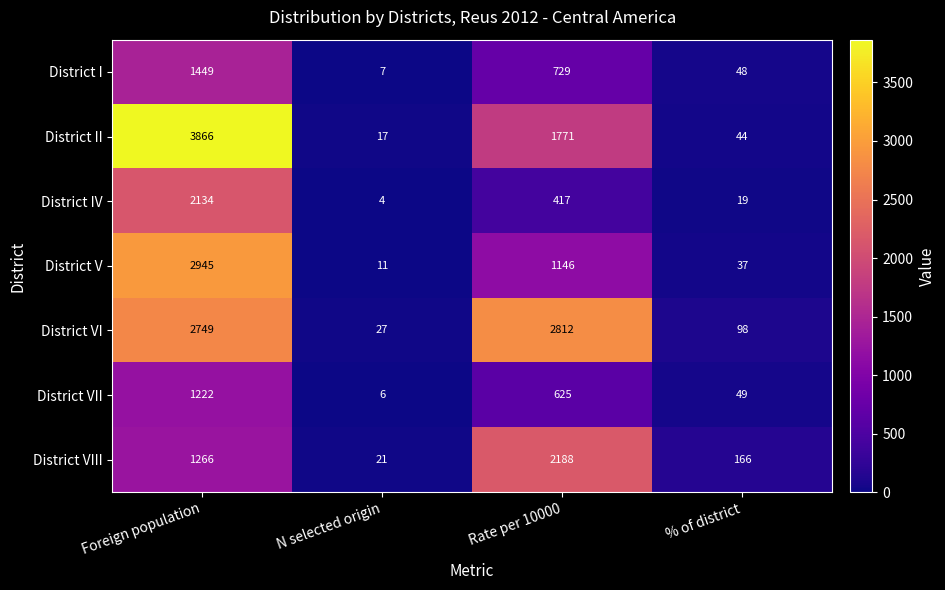

Where is District II nearest to the value 1941?

Rate per 10000